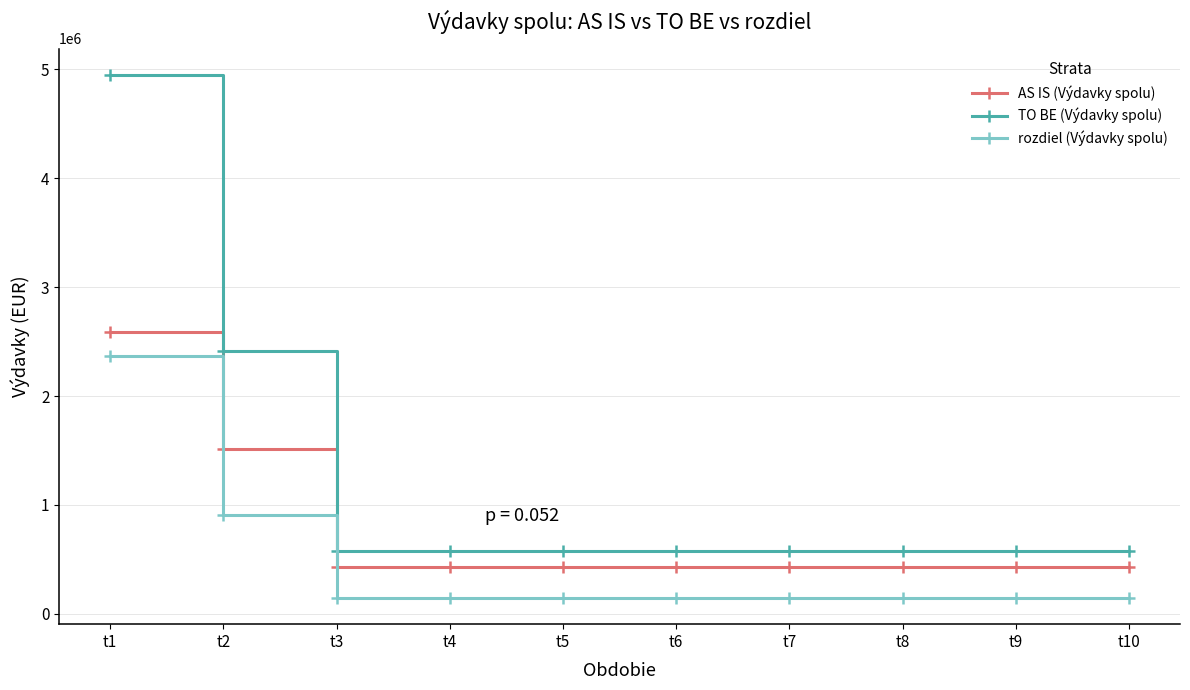

Reading left to right, transcribe all the data shown in this chart.

AS IS (Výdavky spolu): 2585036.4	1509186.4	433336.3	433336.3	433336.3	433336.3	433336.3	433336.3	433336.3	433336.3
TO BE (Výdavky spolu): 4951828.3	2414926.3	577878.0	577878.0	577878.0	577878.0	577878.0	577878.0	577878.0	577878.0
rozdiel (Výdavky spolu): 2366791.9	905739.9	144541.7	144541.7	144541.7	144541.7	144541.7	144541.7	144541.7	144541.7